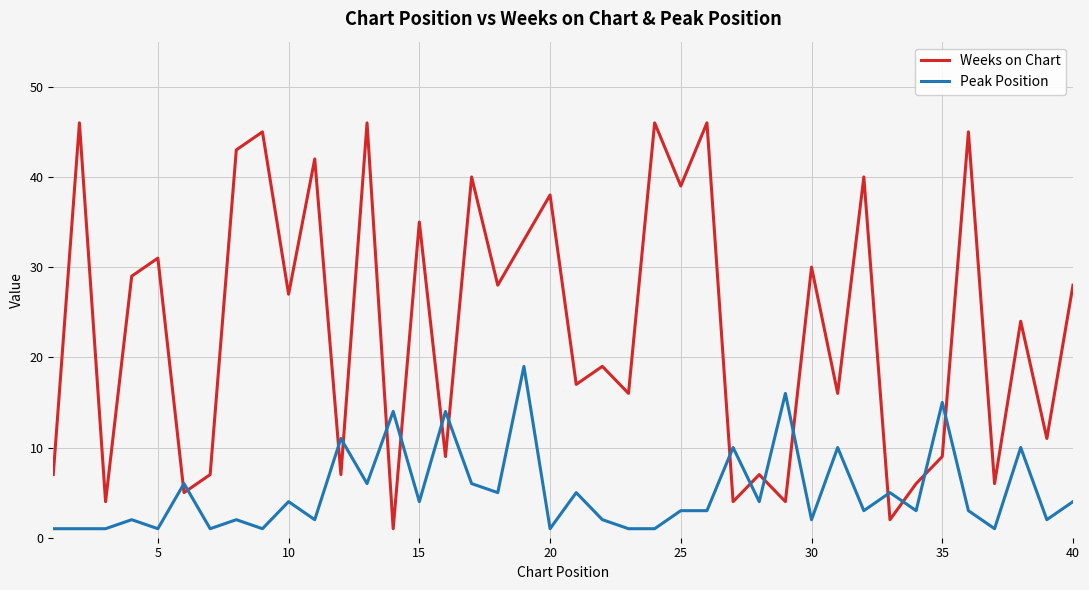

List the series in order of their peak value, lowest first.

Peak Position, Weeks on Chart